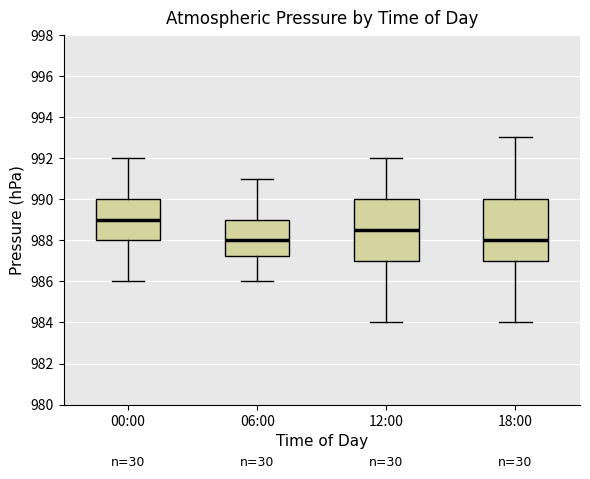

Where is the lower edge of the box for 06:00 on the y-axis? The values are not printed on the chart, so give them approximately, as read against the axis.

987.2